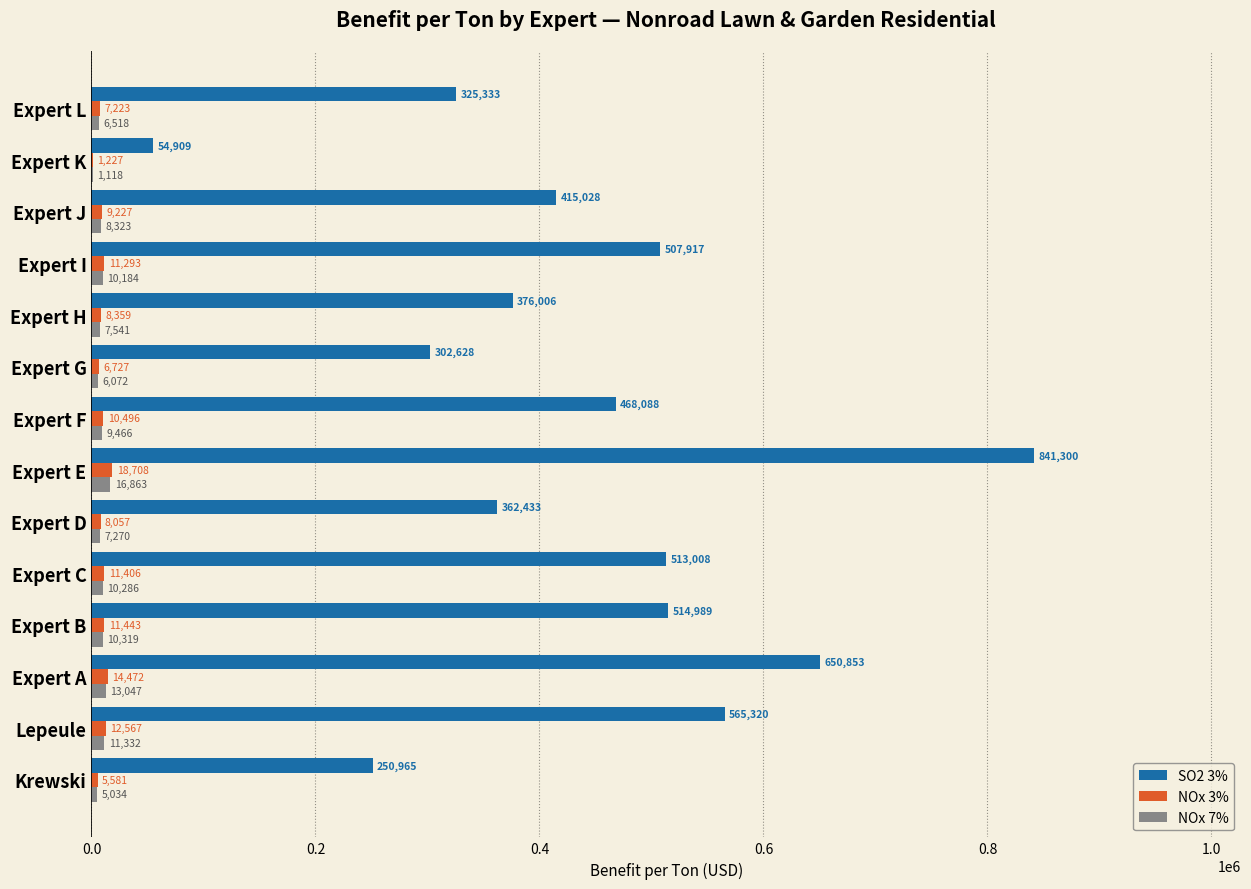

Which category has the highest value in the SO2 3% series?

Expert E